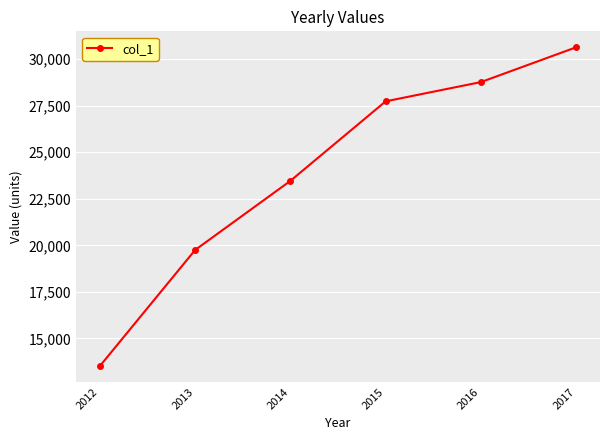

The value at 2013 is 19752. True or false?

True